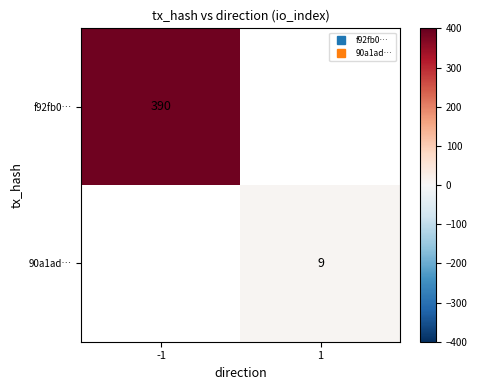

Which category has the lowest value in the 90a1ad… series?

-1